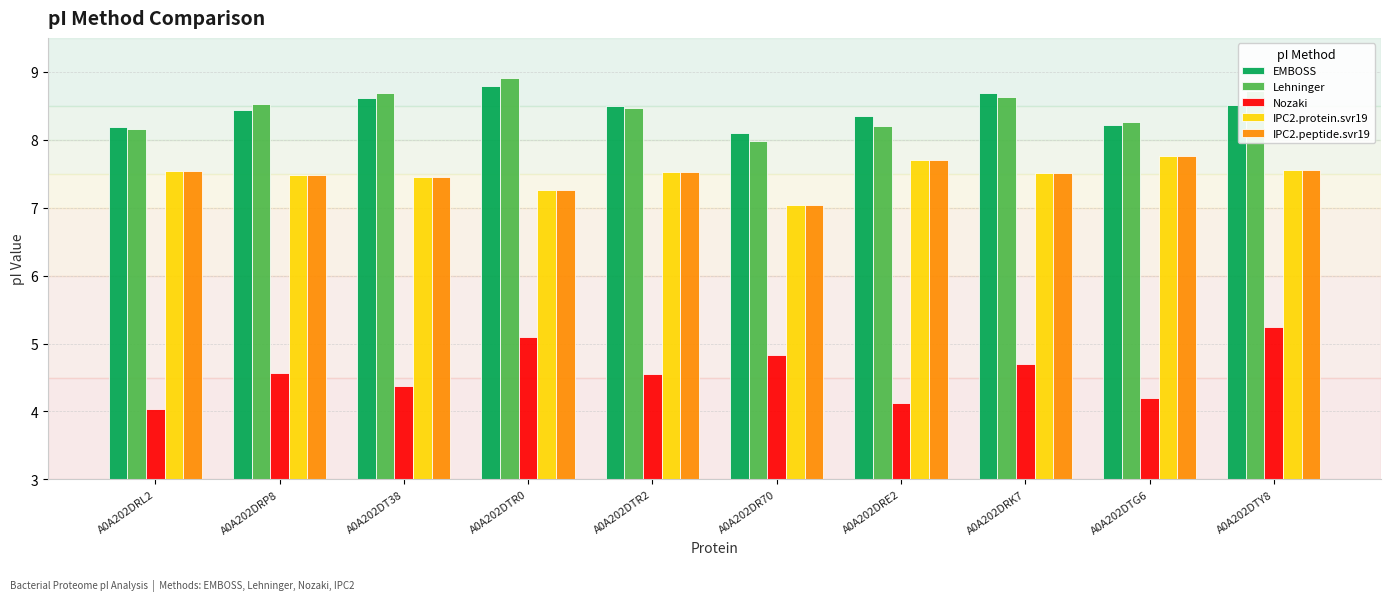

How many groups of bars are there?

10